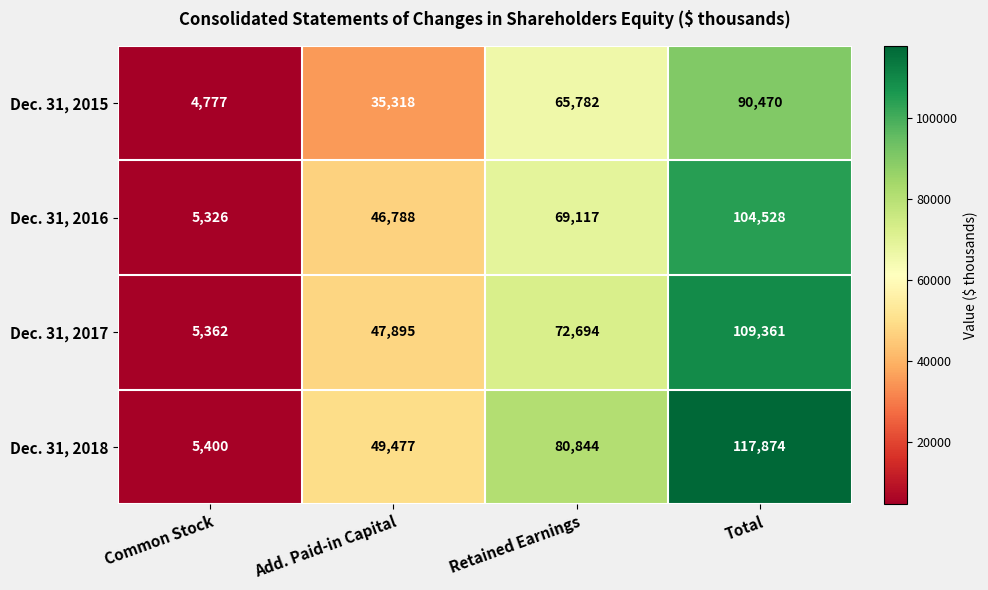

Which series has the widest spread of values?

Dec. 31, 2018